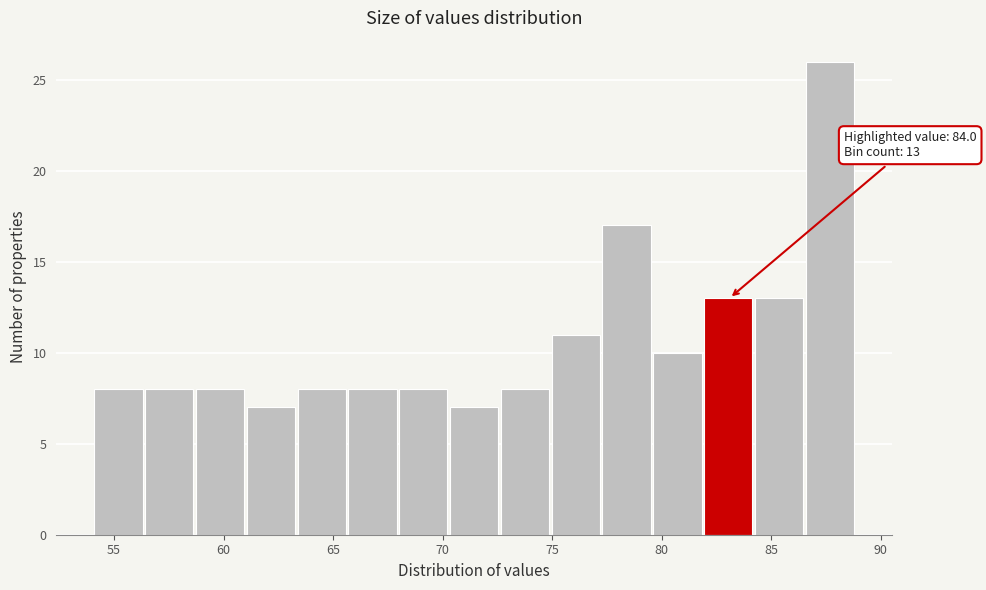

Over which range of the x-axis is the bar tallest?

86.5 to 89.0